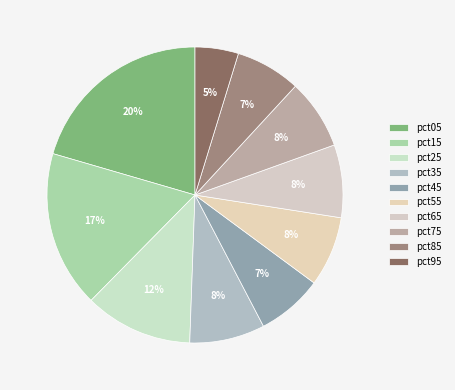

How many slices are in this pie chart?

10